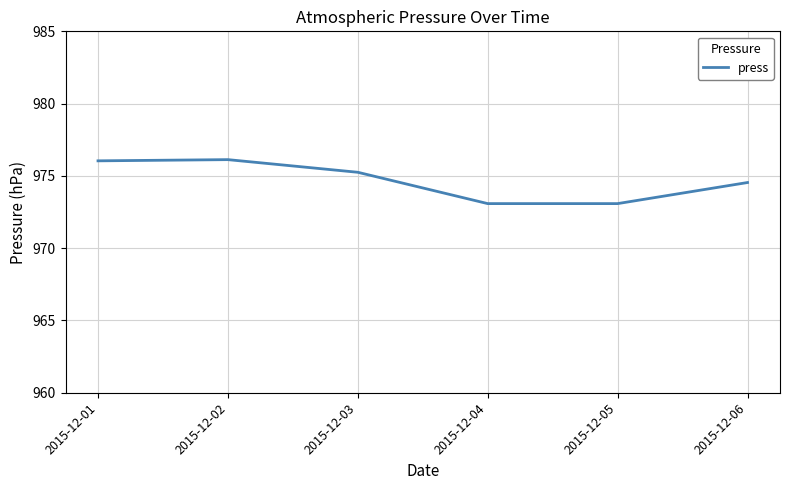

The chart shows a value of 974.5 at 2015-12-06. True or false?

True